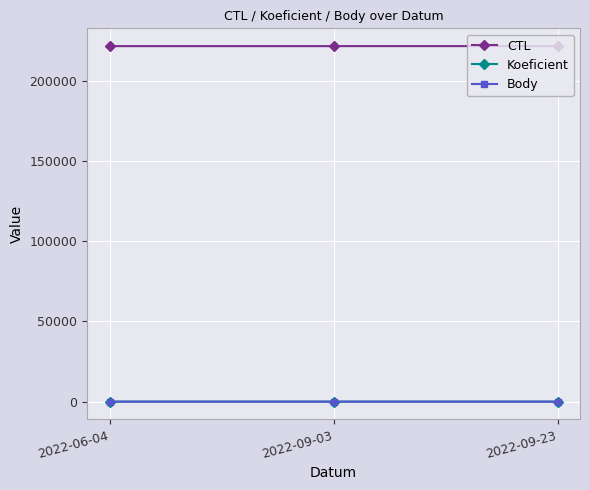

Is this an area chart (filled region under the line)?

No